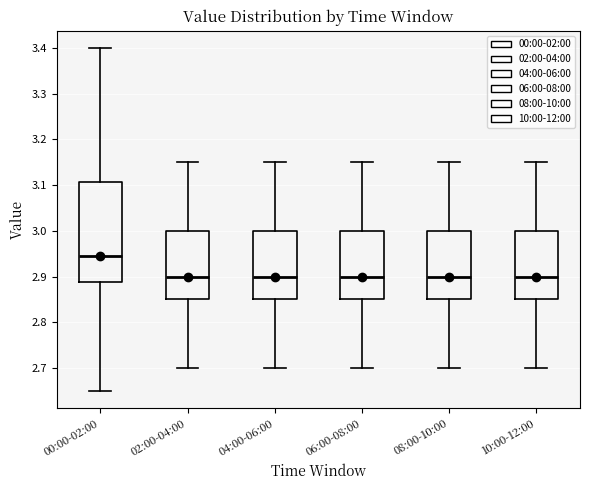

Comparing the boxes themselves (not the whiskers), which one is the tallest?

00:00-02:00